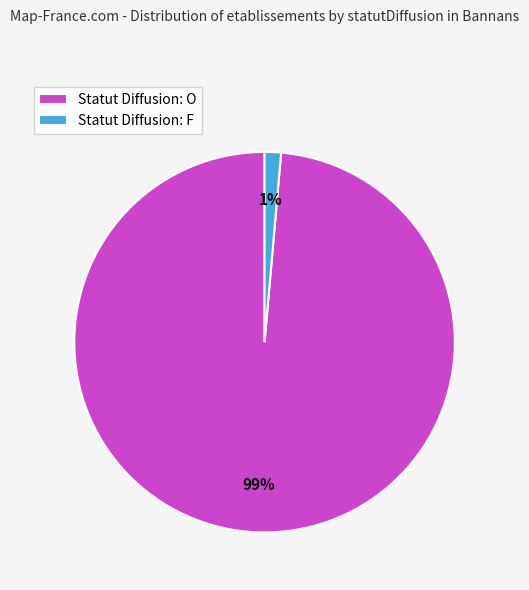

To the nearest percent, what portion does Statut Diffusion: F represent?

1%